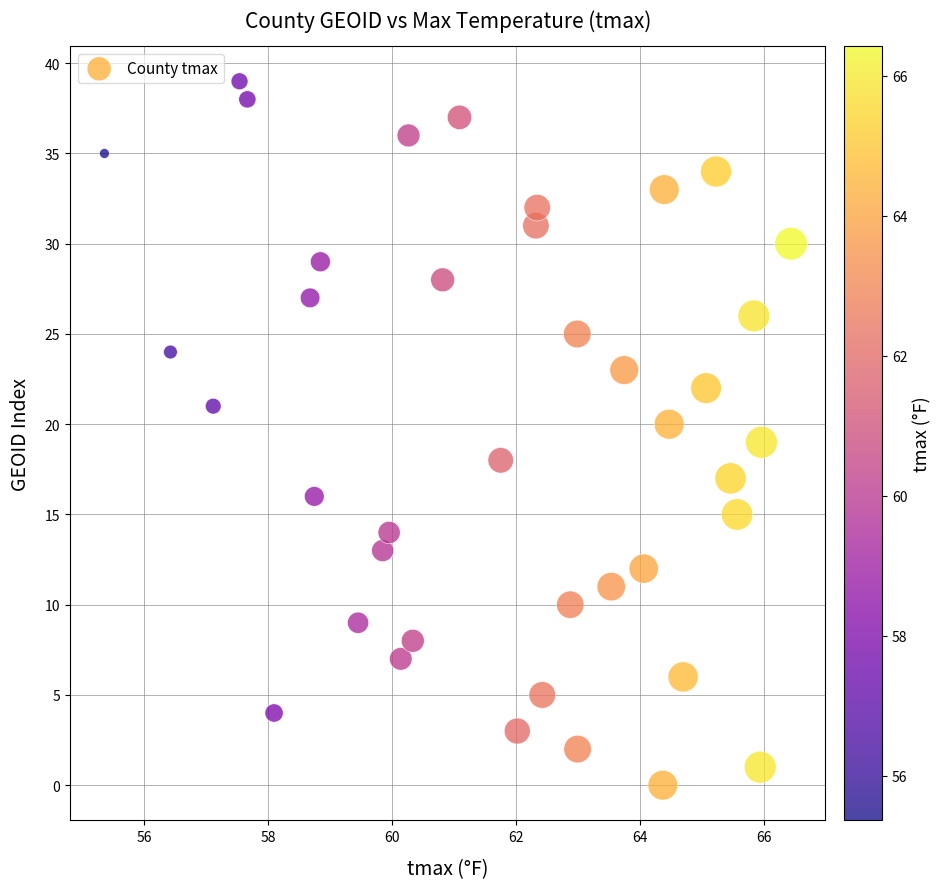

How many points are shown in the scatter plot?

40